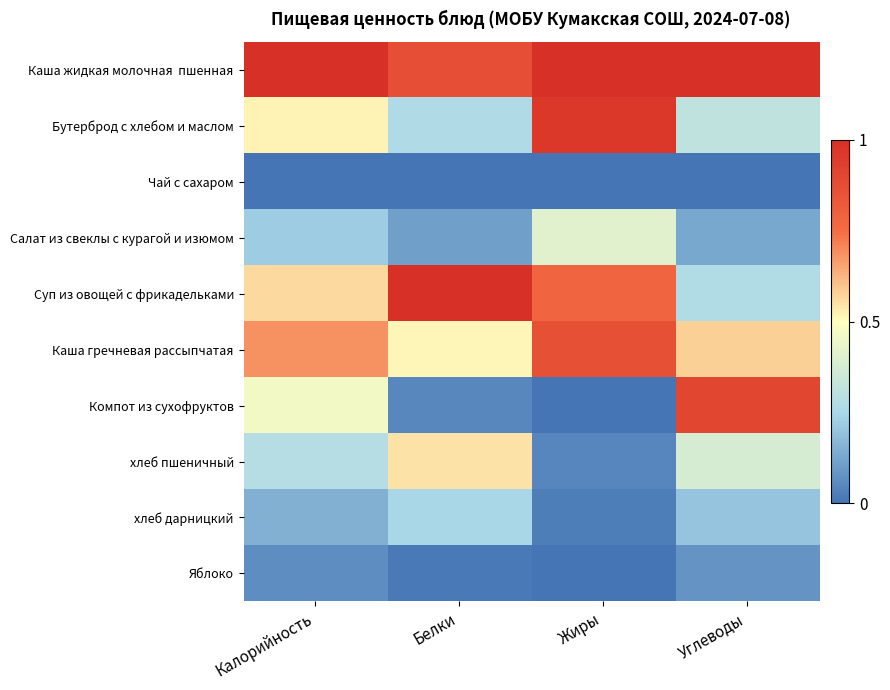

Which has a higher value, Углеводы or Жиры?

Углеводы